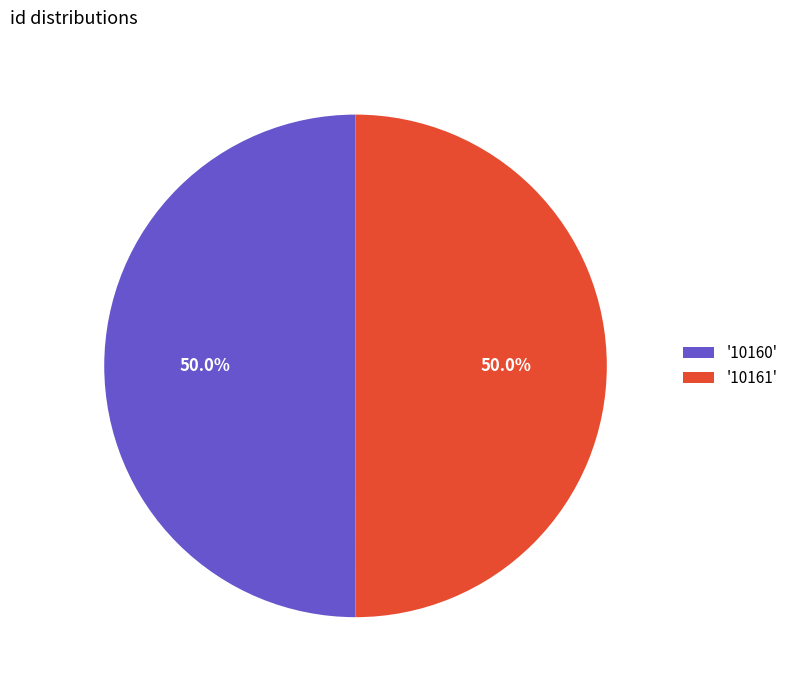

What is the ratio of the value at '10160' to the value at '10161'?

1.0